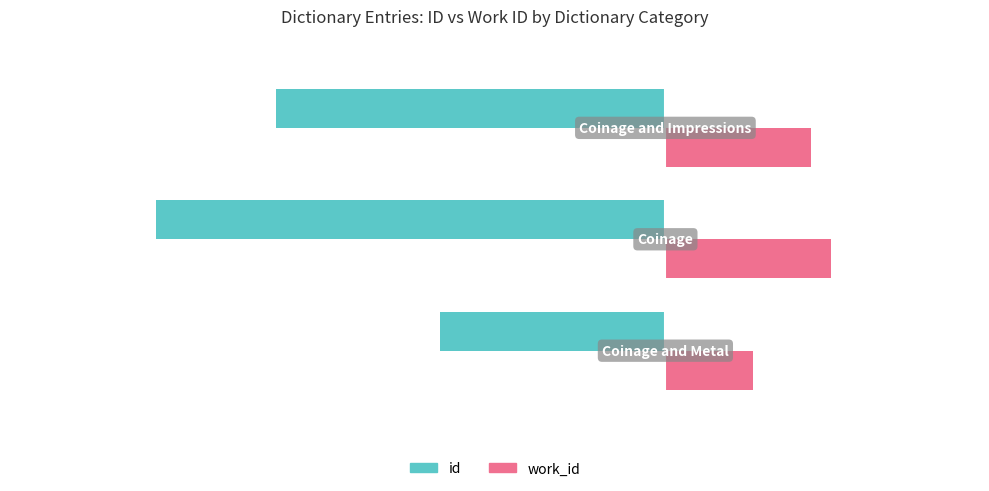

Which series has the widest spread of values?

id